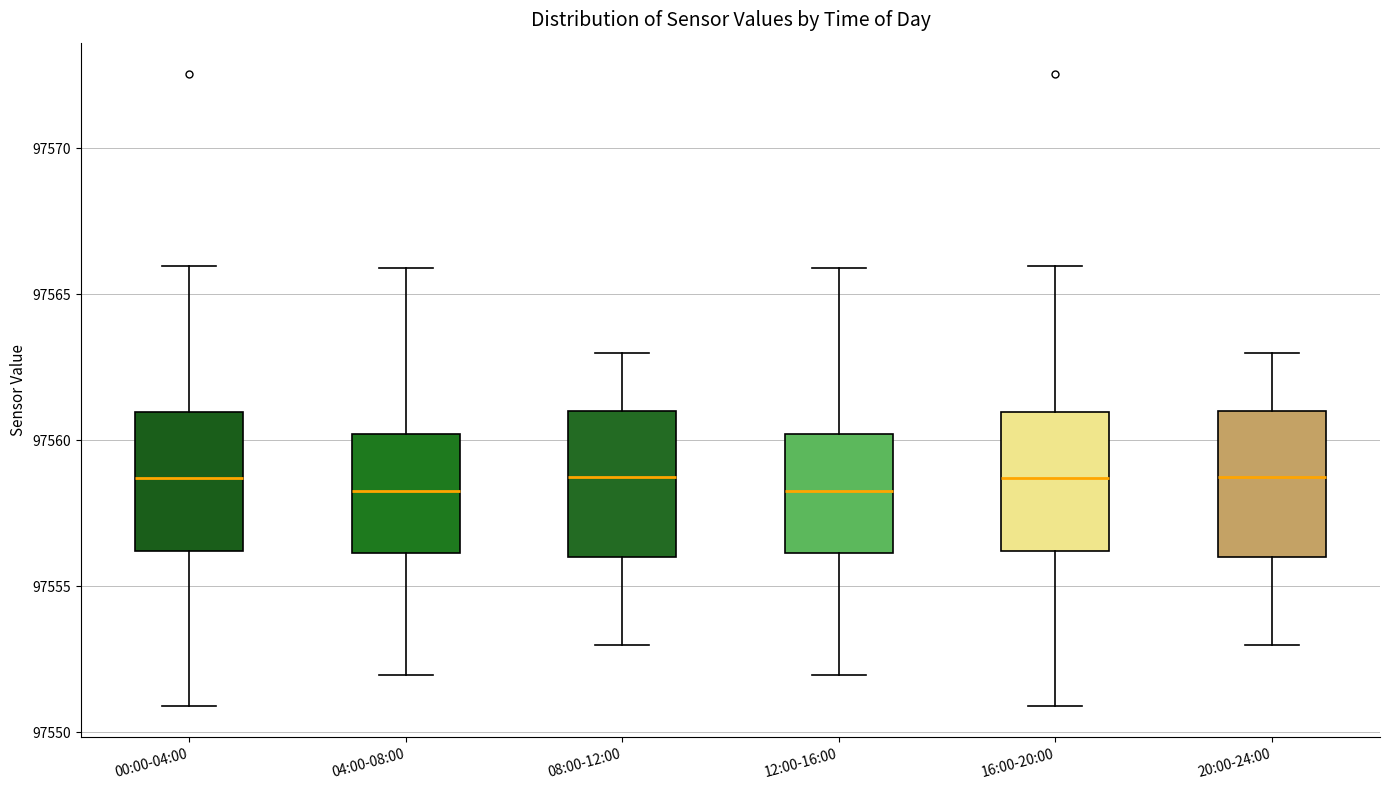

Reading left to right, transcribe this box plot: for each box, give where its median line is, the range the box spans, and where its two whiskers end, as read against the y-axis. The values are not printed on the chart, so give them approximately, as read against the axis.

00:00-04:00: median 97558.5, box 97556.0 to 97561.0, whiskers 97551.0 to 97566.0
04:00-08:00: median 97558.5, box 97556.0 to 97560.0, whiskers 97552.0 to 97566.0
08:00-12:00: median 97559.0, box 97556.0 to 97561.0, whiskers 97553.0 to 97563.0
12:00-16:00: median 97558.5, box 97556.0 to 97560.0, whiskers 97552.0 to 97566.0
16:00-20:00: median 97558.5, box 97556.0 to 97561.0, whiskers 97551.0 to 97566.0
20:00-24:00: median 97559.0, box 97556.0 to 97561.0, whiskers 97553.0 to 97563.0